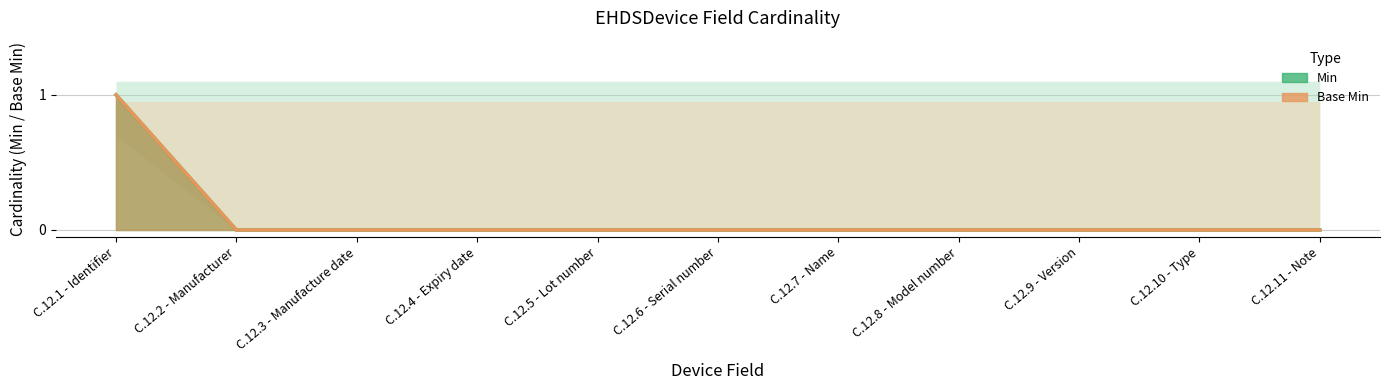

Which category has the lowest value across all series?

C.12.2 - Manufacturer